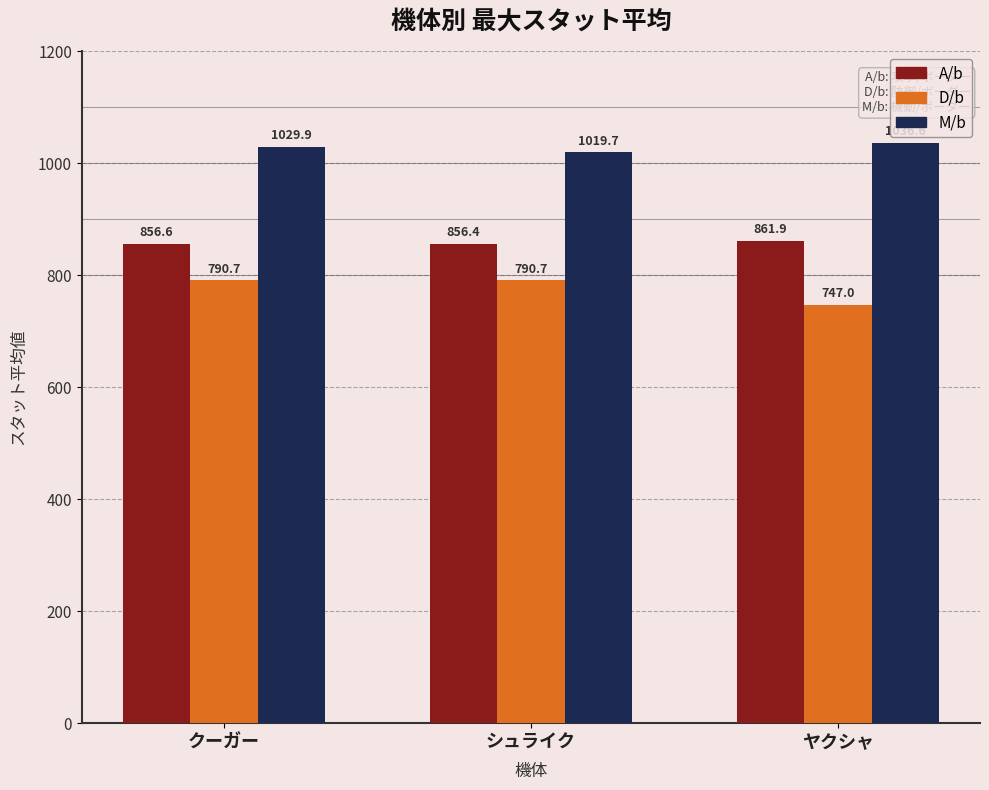

Is it true that M/b equals 712.1 at クーガー?

False